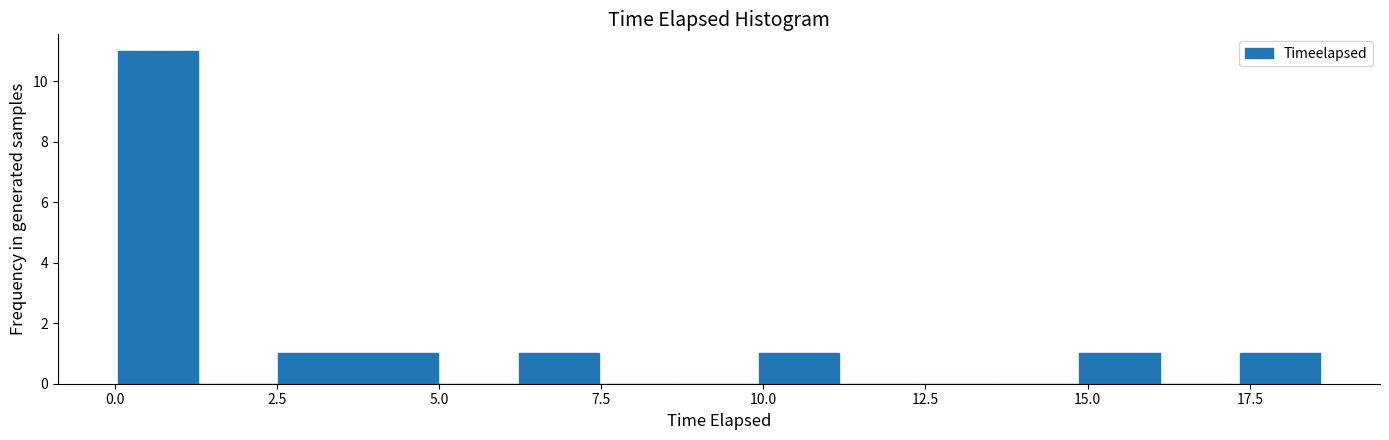

Around what value on the x-axis is the tallest bar? Give the approximate position of its centre, as read against the axis.

0.5